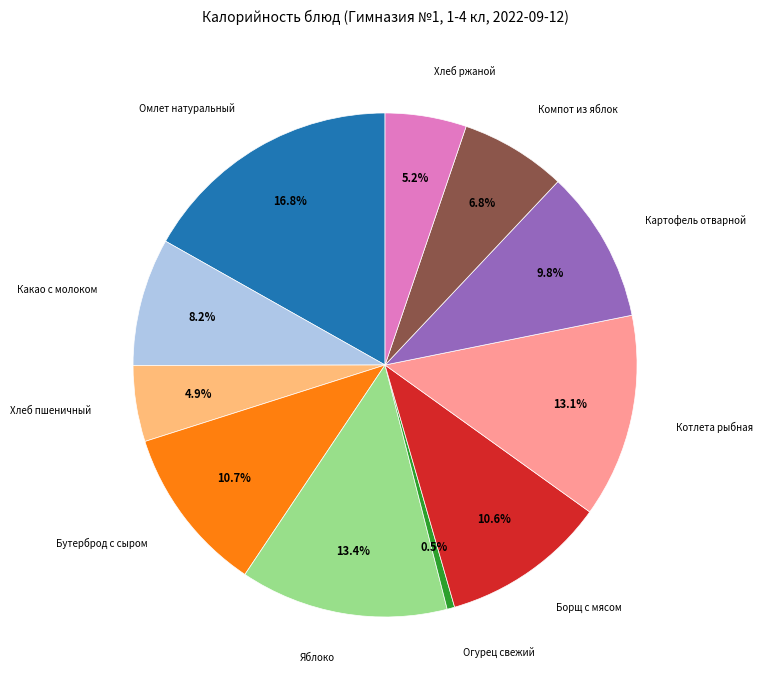

Is there any slice that represents more than half of the pie?

No